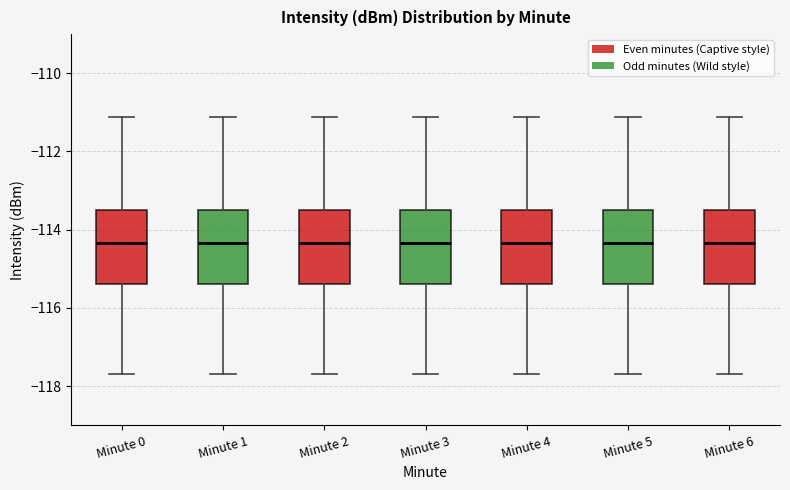

Reading left to right, read every box against the y-axis: the position of its median line, the range the box covers, and the ends of its whiskers. The values are not printed on the chart, so give them approximately, as read against the axis.

Minute 0: median -114.4, box -115.4 to -113.4, whiskers -117.6 to -111.2
Minute 1: median -114.4, box -115.4 to -113.4, whiskers -117.6 to -111.2
Minute 2: median -114.4, box -115.4 to -113.4, whiskers -117.6 to -111.2
Minute 3: median -114.4, box -115.4 to -113.4, whiskers -117.6 to -111.2
Minute 4: median -114.4, box -115.4 to -113.4, whiskers -117.6 to -111.2
Minute 5: median -114.4, box -115.4 to -113.4, whiskers -117.6 to -111.2
Minute 6: median -114.4, box -115.4 to -113.4, whiskers -117.6 to -111.2